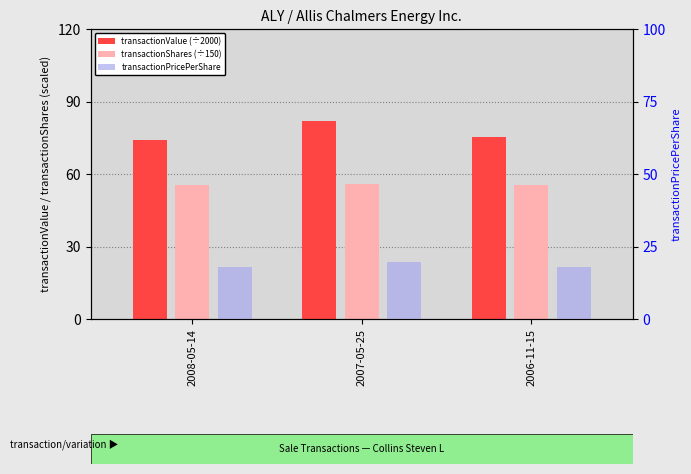

Reading right to left, what are all the values shown in this chart?

transactionValue (÷2000): 75.1	82.1	74.0
transactionShares (÷150): 55.3	55.8	55.6
transactionPricePerShare: 18.1	19.6	17.8